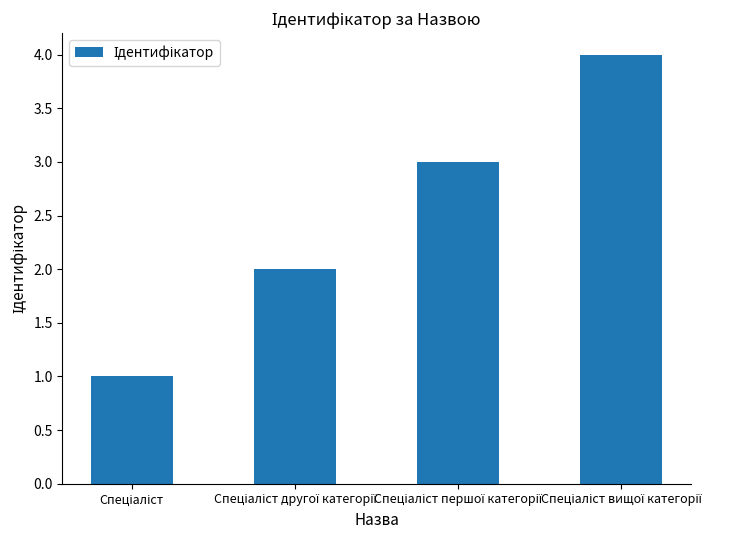

What is the sum of all values?

10